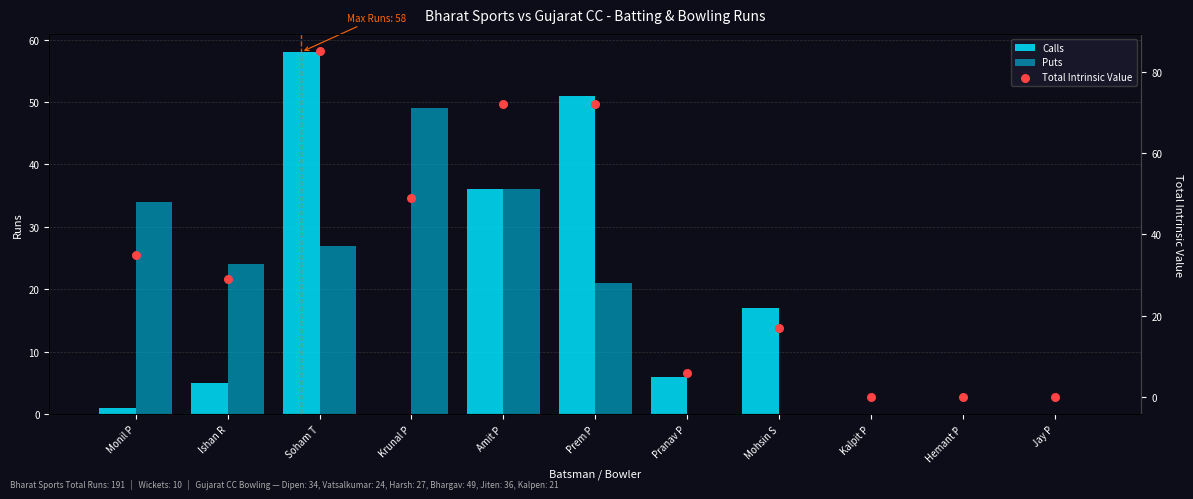

What is the total value across all series at Soham T?

170